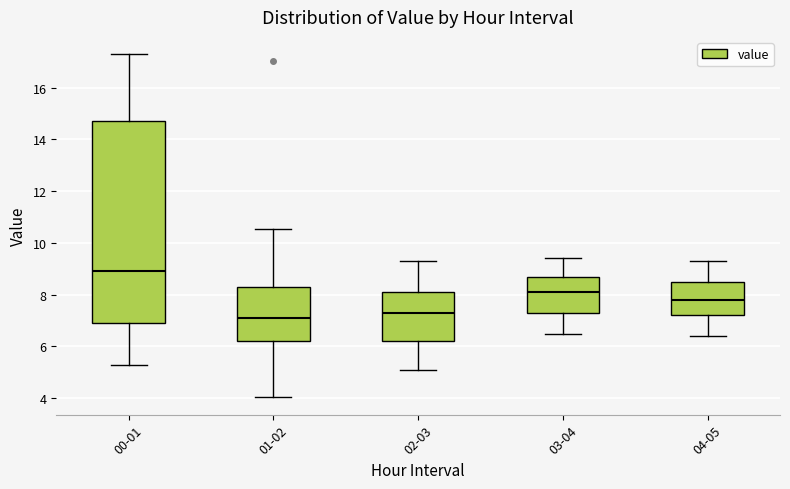

Reading left to right, transcribe this box plot: for each box, give where its median line is, the range the box spans, and where its two whiskers end, as read against the y-axis. The values are not printed on the chart, so give them approximately, as read against the axis.

00-01: median 9.0, box 7.0 to 14.8, whiskers 5.4 to 17.4
01-02: median 7.2, box 6.2 to 8.4, whiskers 4.0 to 10.6
02-03: median 7.4, box 6.2 to 8.2, whiskers 5.2 to 9.4
03-04: median 8.2, box 7.4 to 8.8, whiskers 6.6 to 9.4
04-05: median 7.8, box 7.2 to 8.6, whiskers 6.4 to 9.4